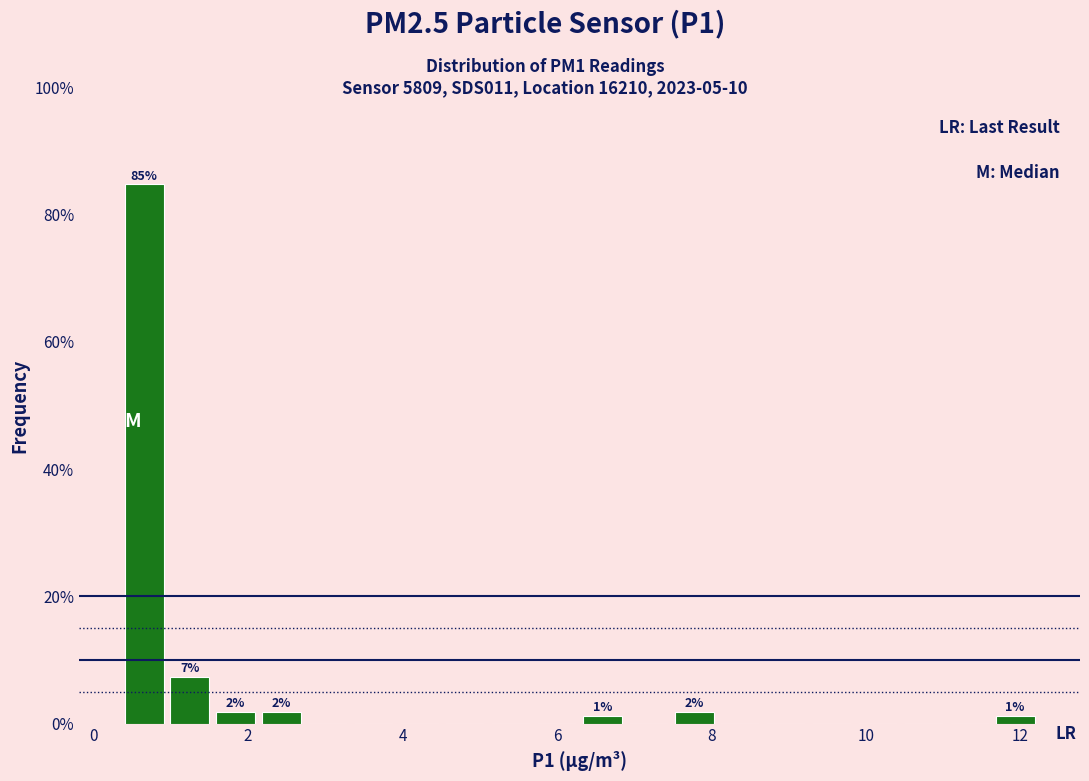

Around what value on the x-axis is the tallest bar? Give the approximate position of its centre, as read against the axis.

0.6